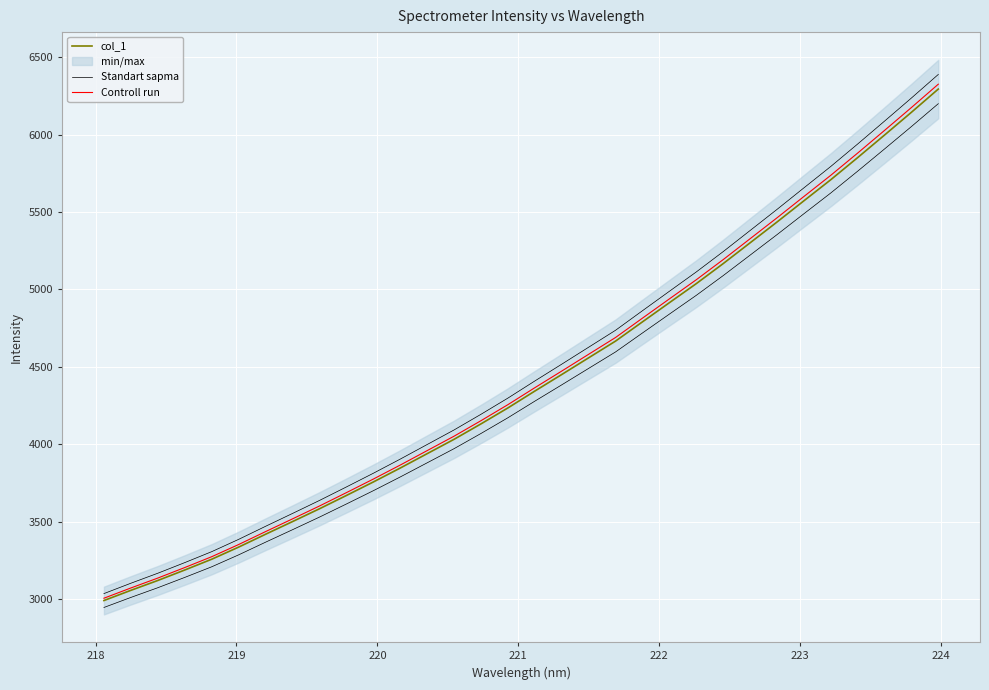

How many lines are shown in the chart?

3